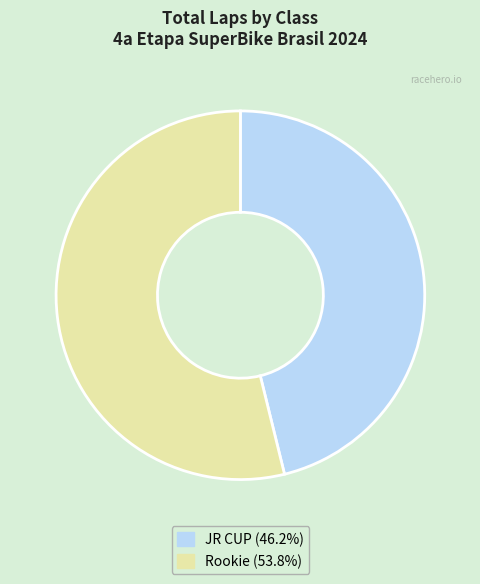

What is the ratio of the value at Rookie (53.8%) to the value at JR CUP (46.2%)?

1.2